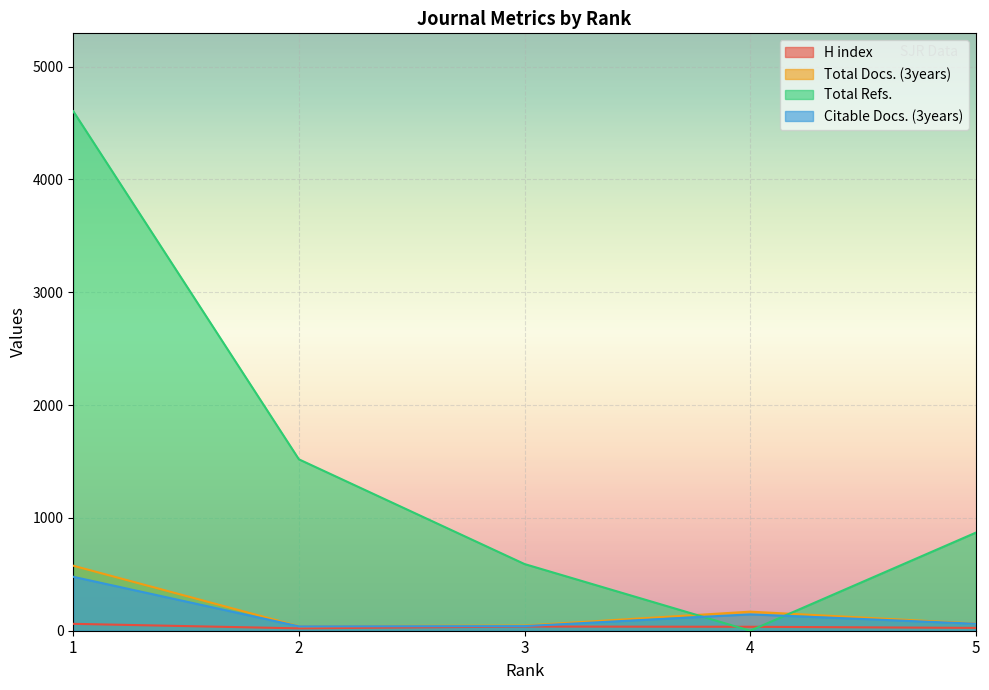

In H index, how many points are lower than both neighbors (excluding endpoints)?

1